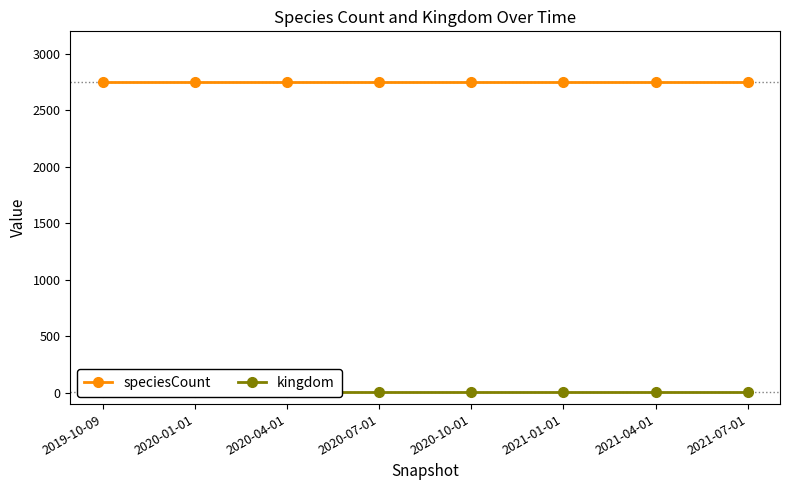

Which series changed the most between 2020-04-01 and 2021-01-01?

speciesCount